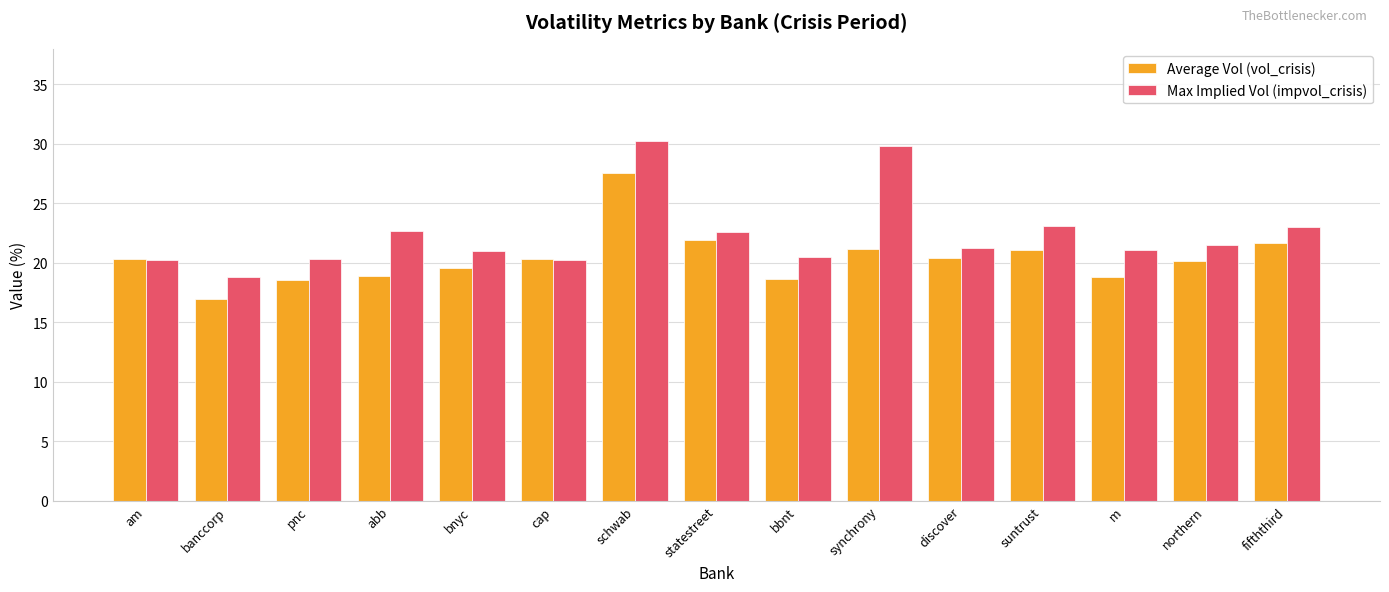

The value of Max Implied Vol (impvol_crisis) at fifththird is 40.2. True or false?

False